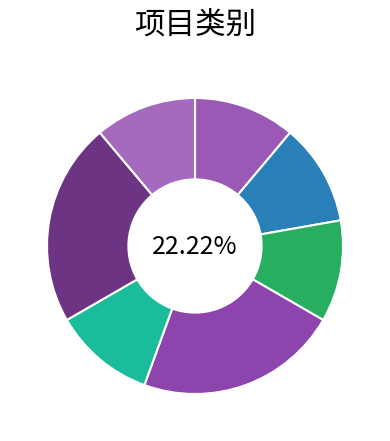

To the nearest percent, what is the combined percentage of 特色高水平专业 and 产教融合实训基地?

20%